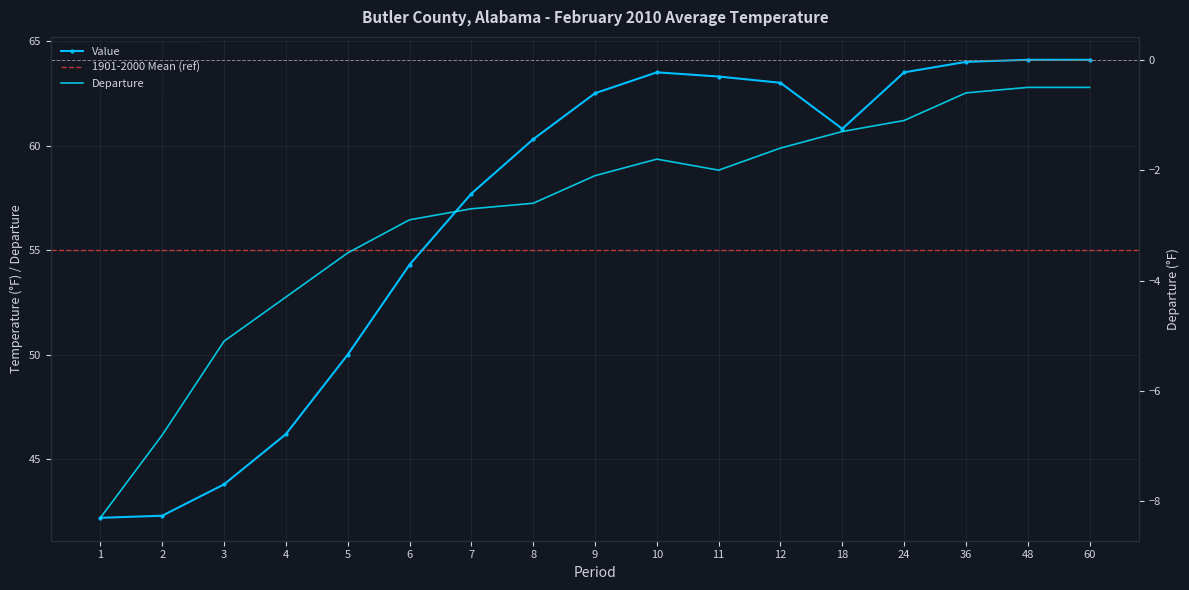

Rank the series at 36 from highest to lowest value.

Value, Departure